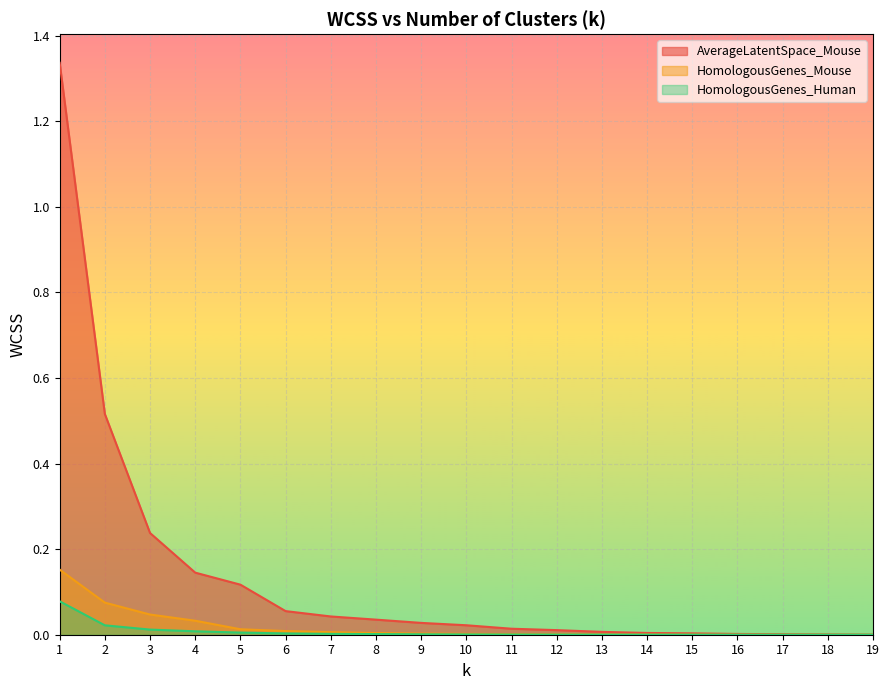

Rank the categories by HomologousGenes_Mouse value from lowest to highest.

19, 18, 17, 16, 15, 14, 13, 12, 11, 10, 9, 8, 7, 6, 5, 4, 3, 2, 1